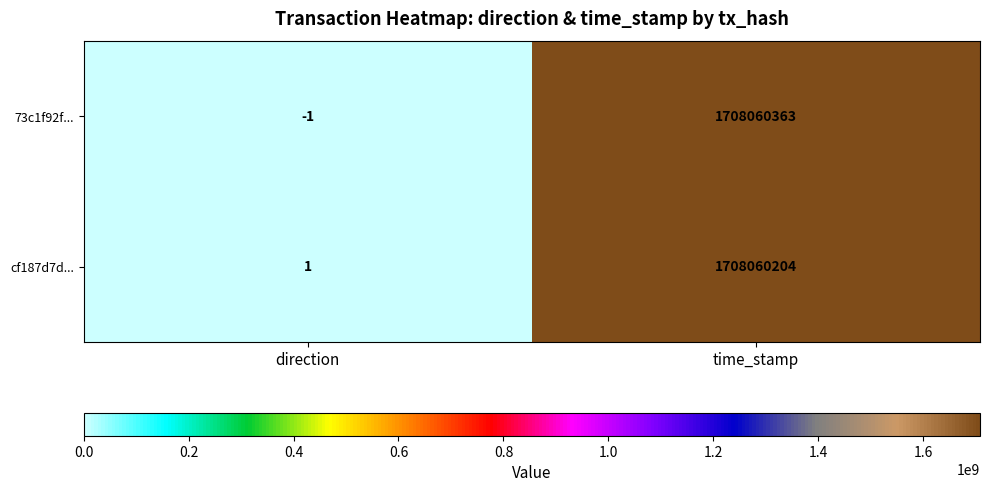

At which label is 73c1f92f... closest to 854030181?

direction